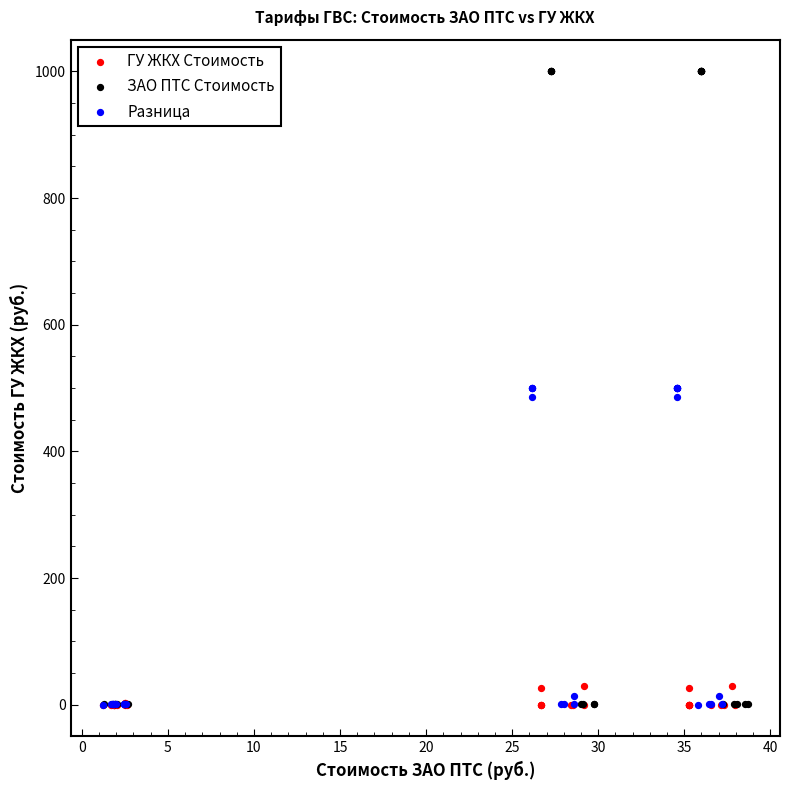

Which series has the largest Y range (max minus min)?

ЗАО ПТС Стоимость